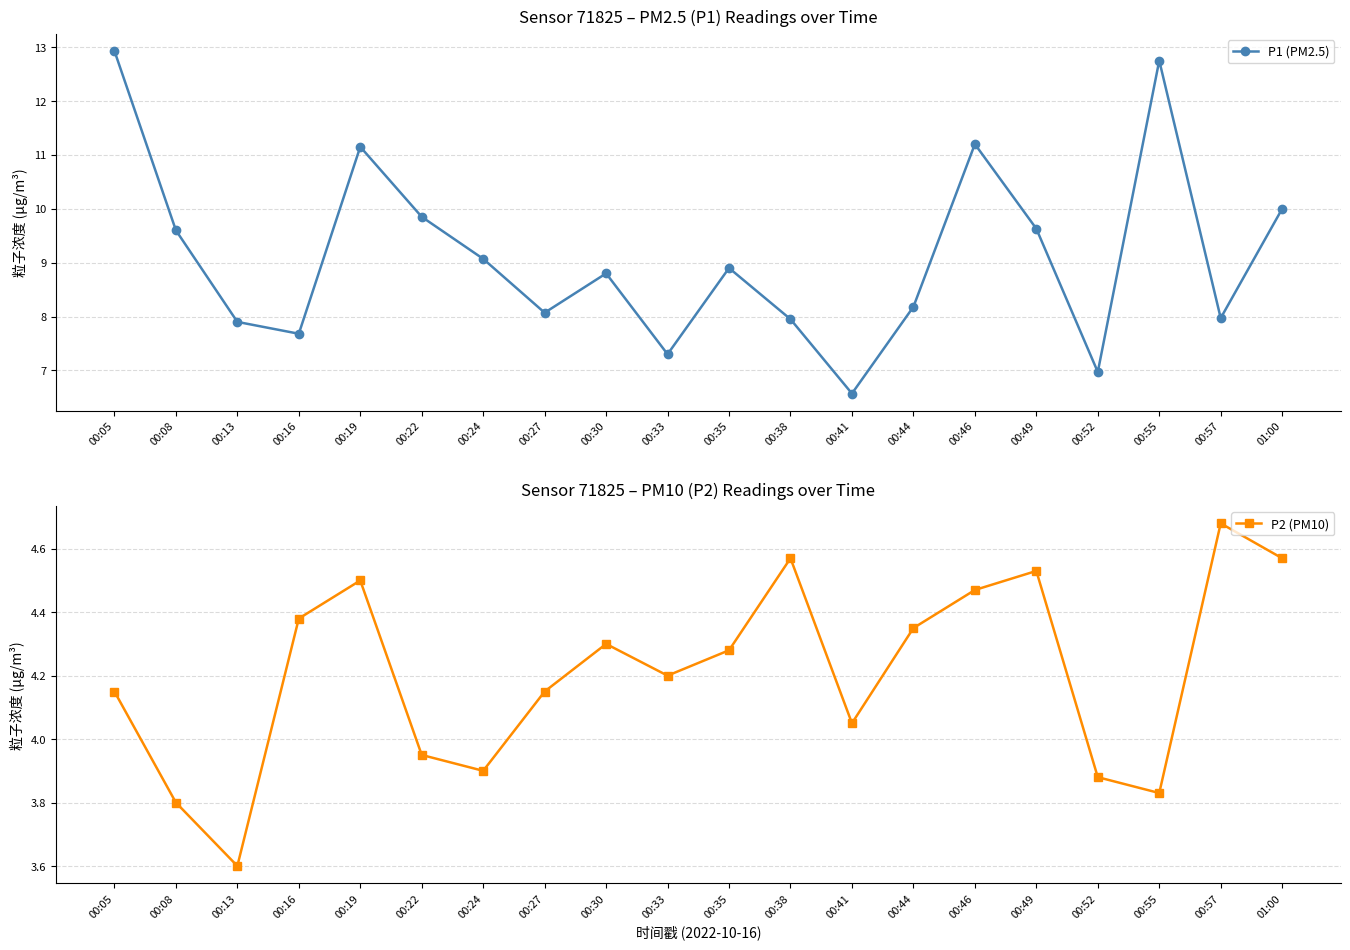

Reading right to left, what are all the values shown in this chart?

P1 (PM2.5): 01:00=10.0	00:57=8.0	00:55=12.8	00:52=7.0	00:49=9.6	00:46=11.2	00:44=8.2	00:41=6.6	00:38=8.0	00:35=8.9	00:33=7.3	00:30=8.8	00:27=8.1	00:24=9.1	00:22=9.8	00:19=11.2	00:16=7.7	00:13=7.9	00:08=9.6	00:05=12.9
P2 (PM10): 01:00=4.6	00:57=4.7	00:55=3.8	00:52=3.9	00:49=4.5	00:46=4.5	00:44=4.3	00:41=4.0	00:38=4.6	00:35=4.3	00:33=4.2	00:30=4.3	00:27=4.2	00:24=3.9	00:22=4.0	00:19=4.5	00:16=4.4	00:13=3.6	00:08=3.8	00:05=4.2